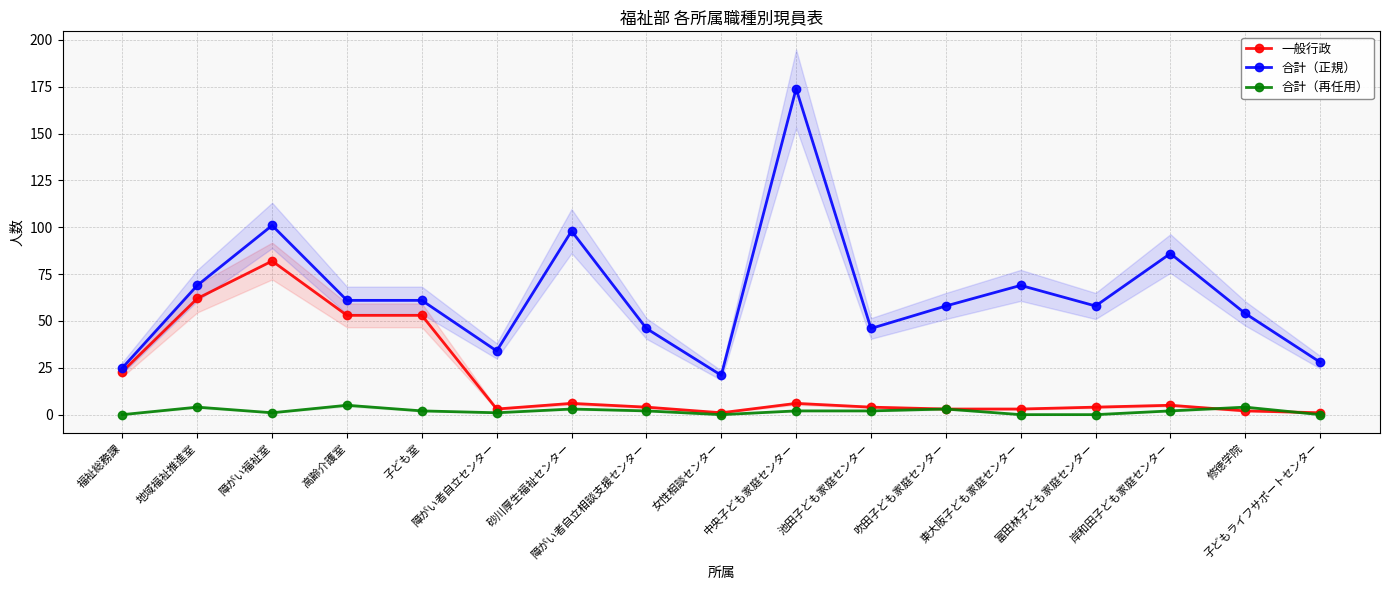

What are all the series names shown in the legend?

一般行政, 合計（正規）, 合計（再任用）